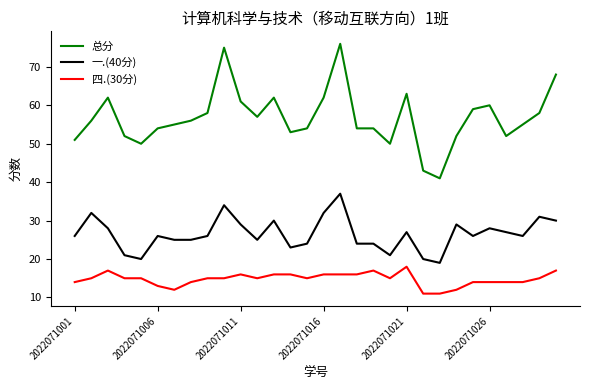

Which series has the largest total across all categories?

总分